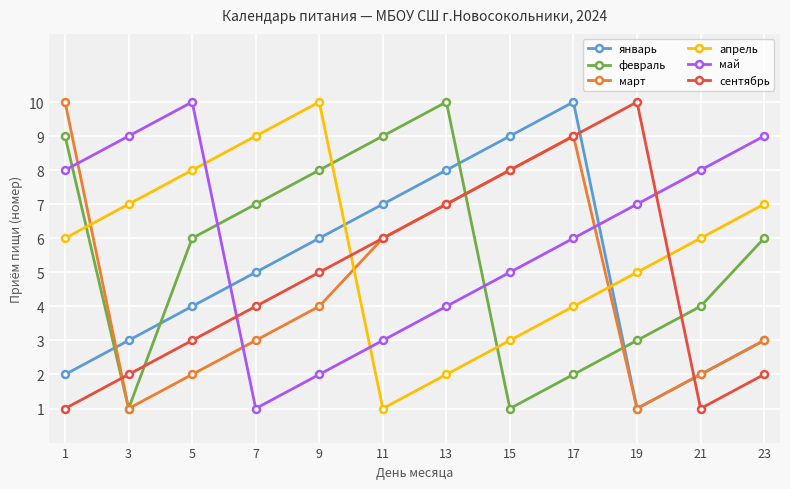

In сентябрь, how many points are higher than both neighbors (excluding endpoints)?

1